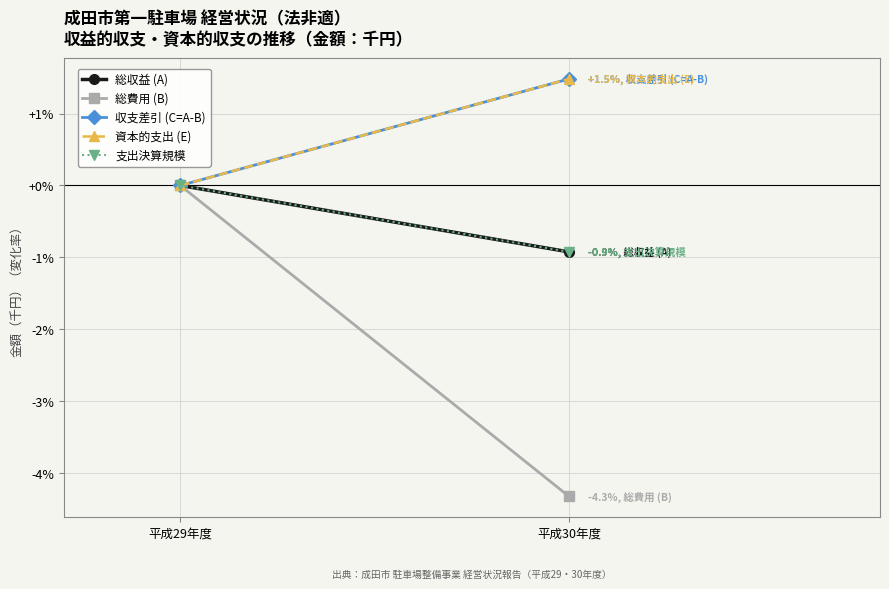

Which series changed the most between 平成29年度 and 平成30年度?

総費用 (B)